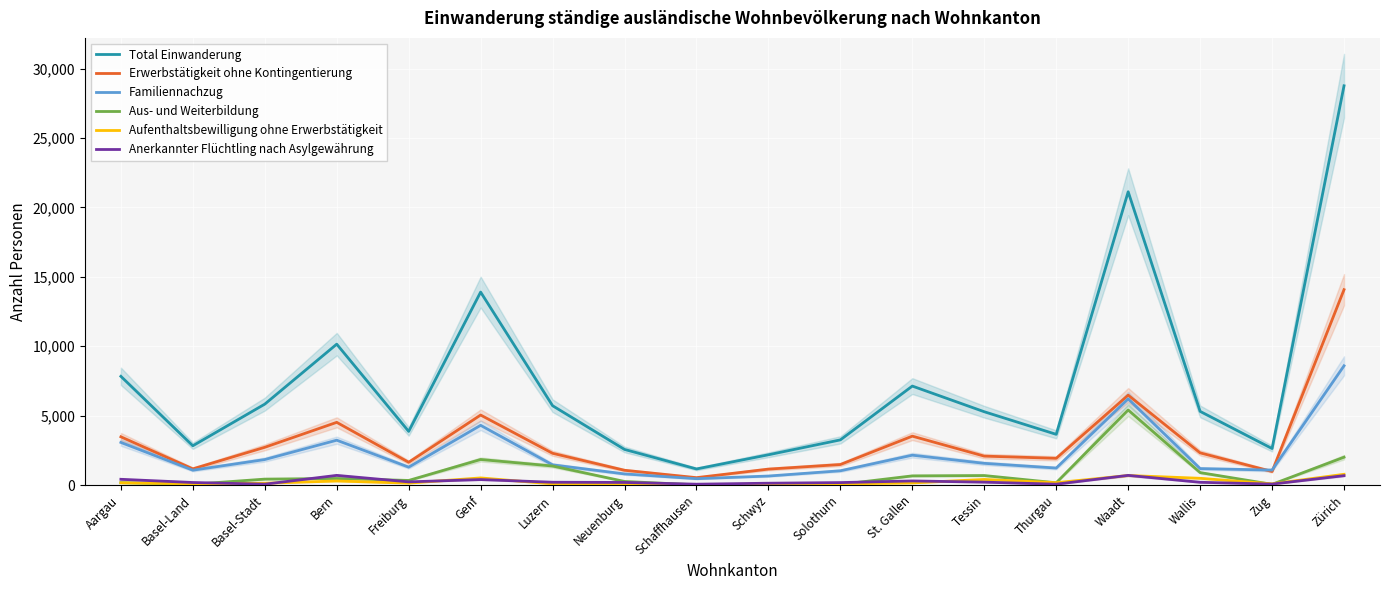

What is the spread (max minus min) of values at Wallis?

5107